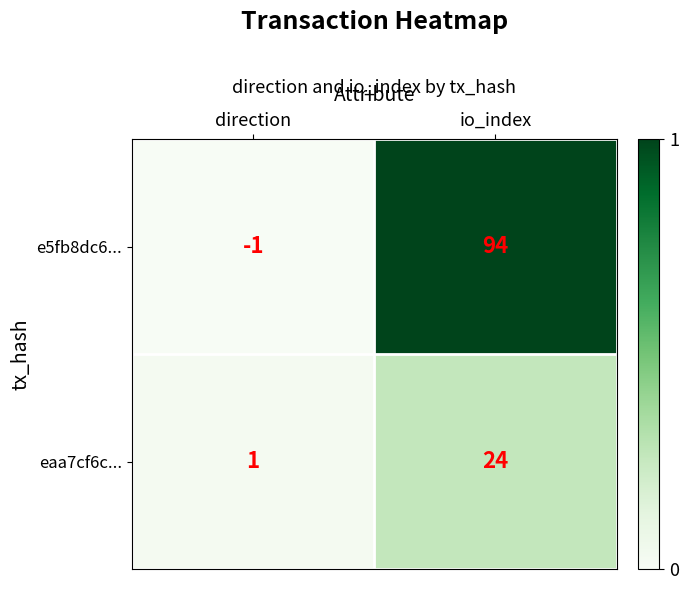

Which category has the lowest value in the eaa7cf6c... series?

direction